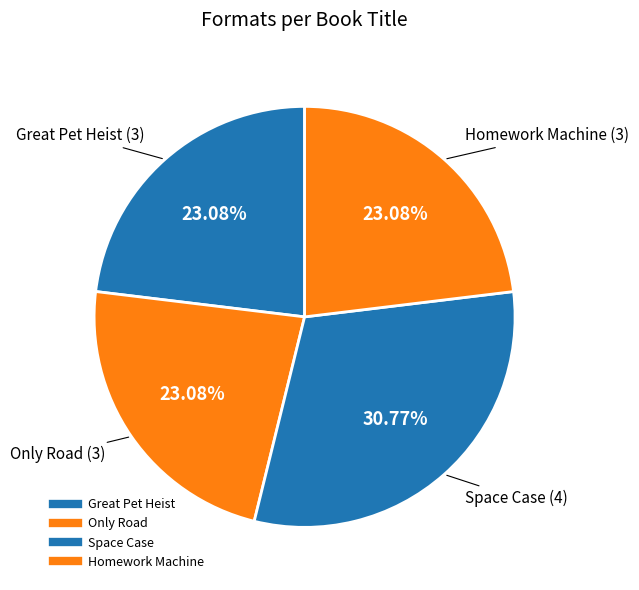

To the nearest percent, what is the combined percentage of Great Pet Heist and Homework Machine?

46%